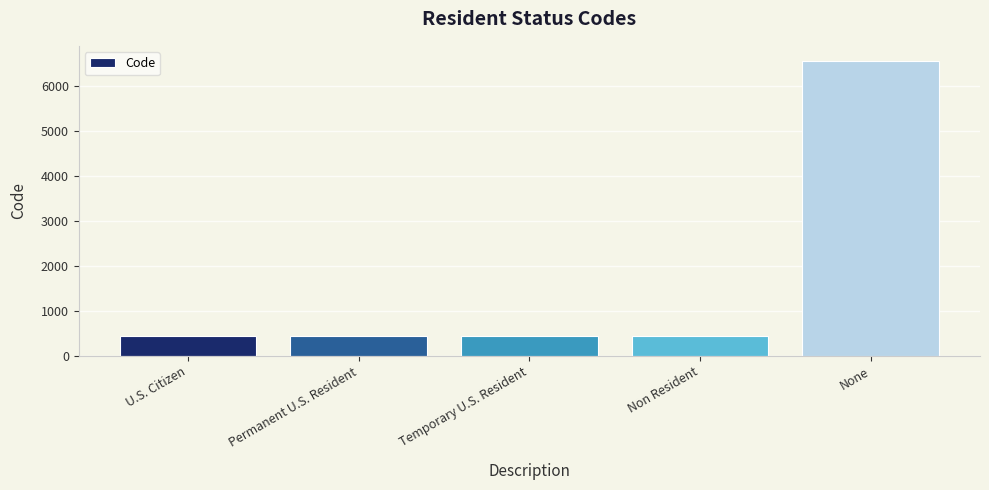

What is the average value?

1661